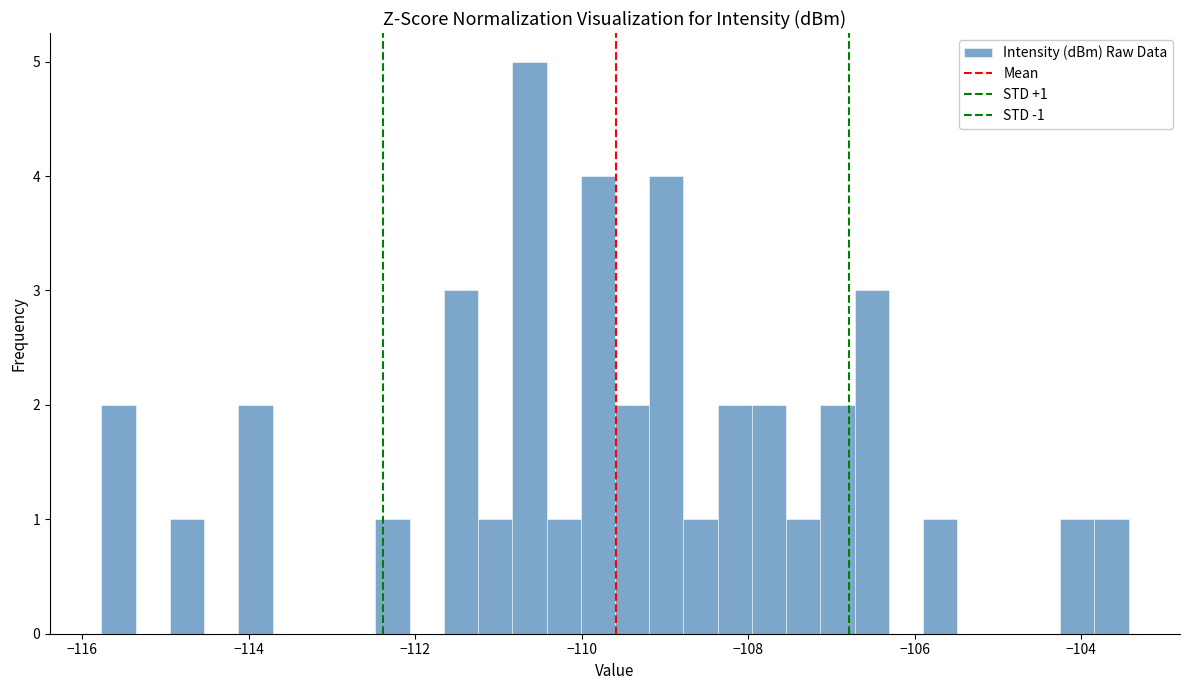

Read against the x-axis, roughly where is the centre of the tallest bar?

-110.6